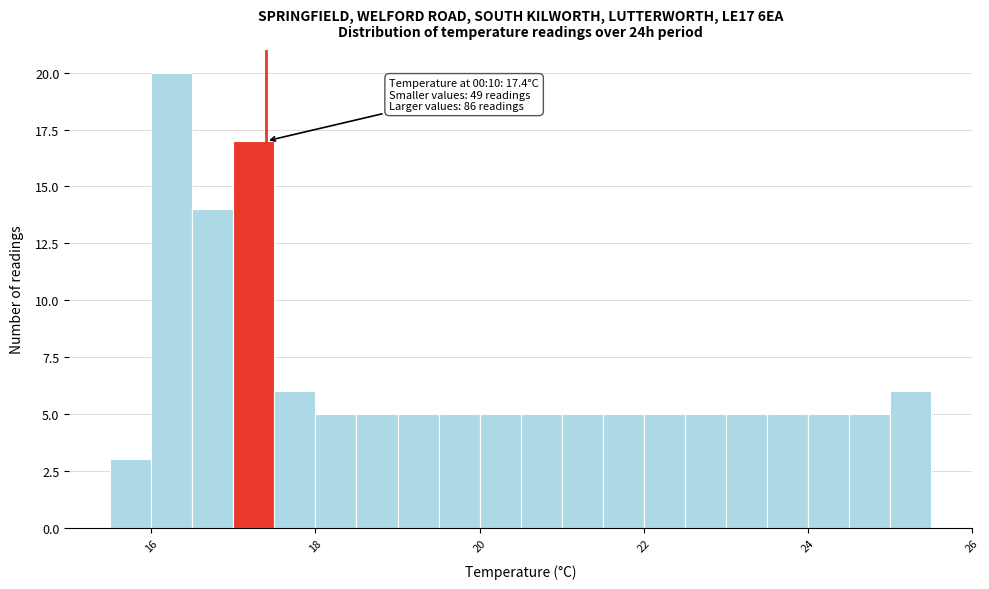

Read against the x-axis, roughly where is the centre of the tallest bar?

16.2